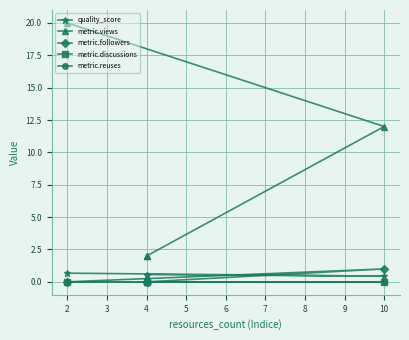

The value of quality_score at 2 is 0.7. True or false?

True